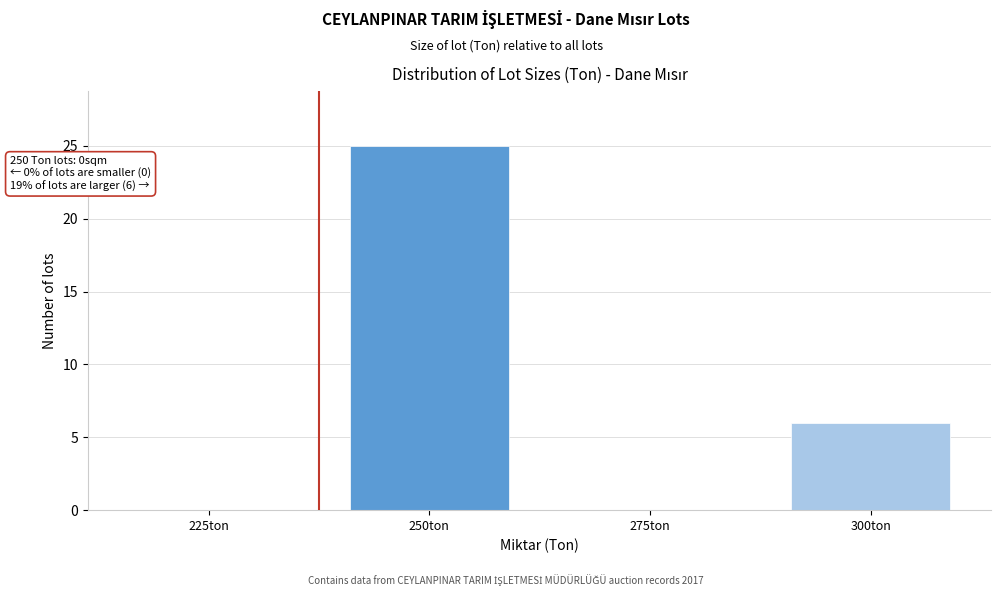

Reading right to left, extract all data points from this chart.

300ton=6	275ton=0	250ton=25	225ton=0